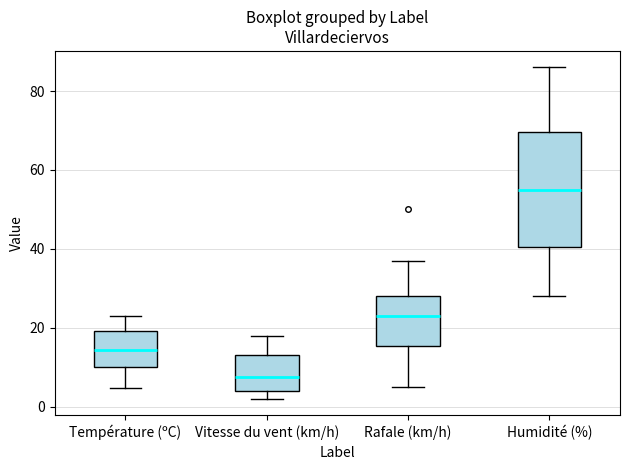

Comparing the boxes themselves (not the whiskers), which one is the tallest?

Humidité (%)